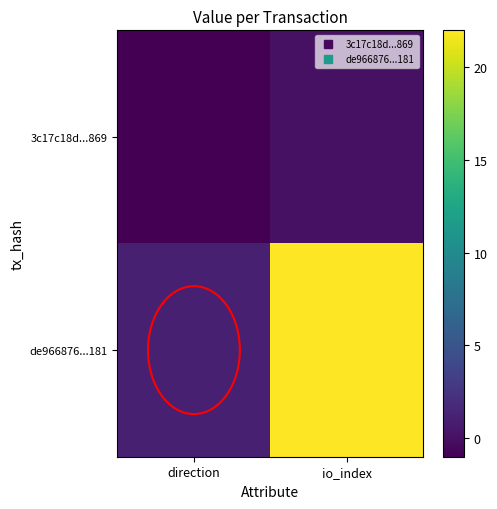

List the series in order of their overall mean, highest first.

de966876...181, 3c17c18d...869